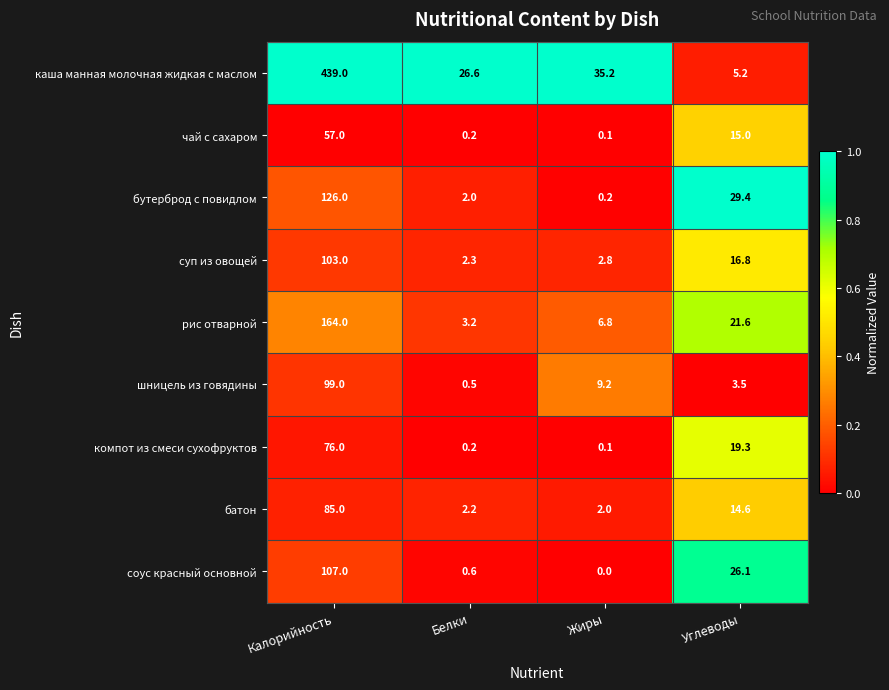

What is the difference between the second highest and second lowest values in the соус красный основной series?

25.5